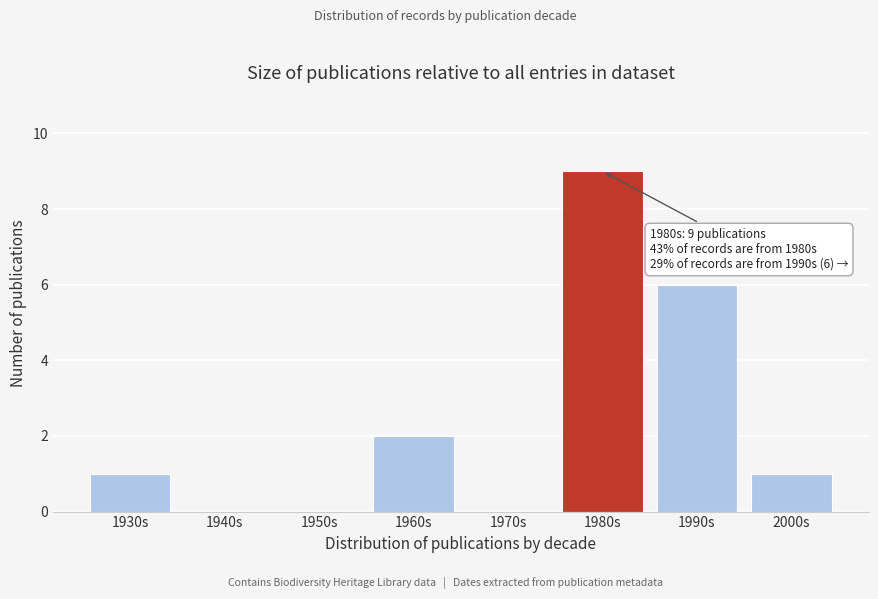

Reading right to left, extract all data points from this chart.

2000s=1	1990s=6	1980s=9	1970s=0	1960s=2	1950s=0	1940s=0	1930s=1